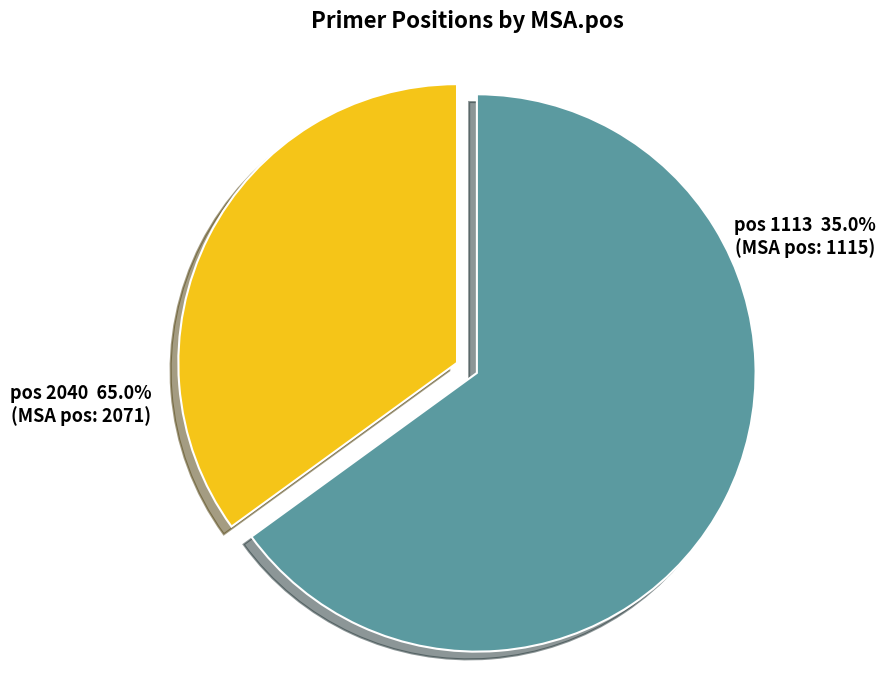

How many segments does this pie chart have?

2